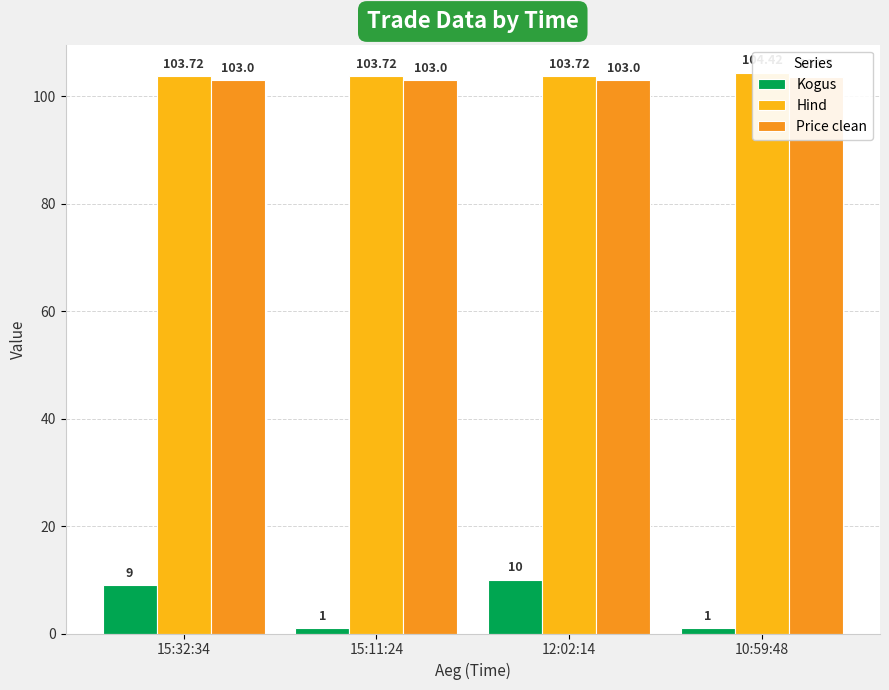

At which category is the sum across all series the highest?

12:02:14